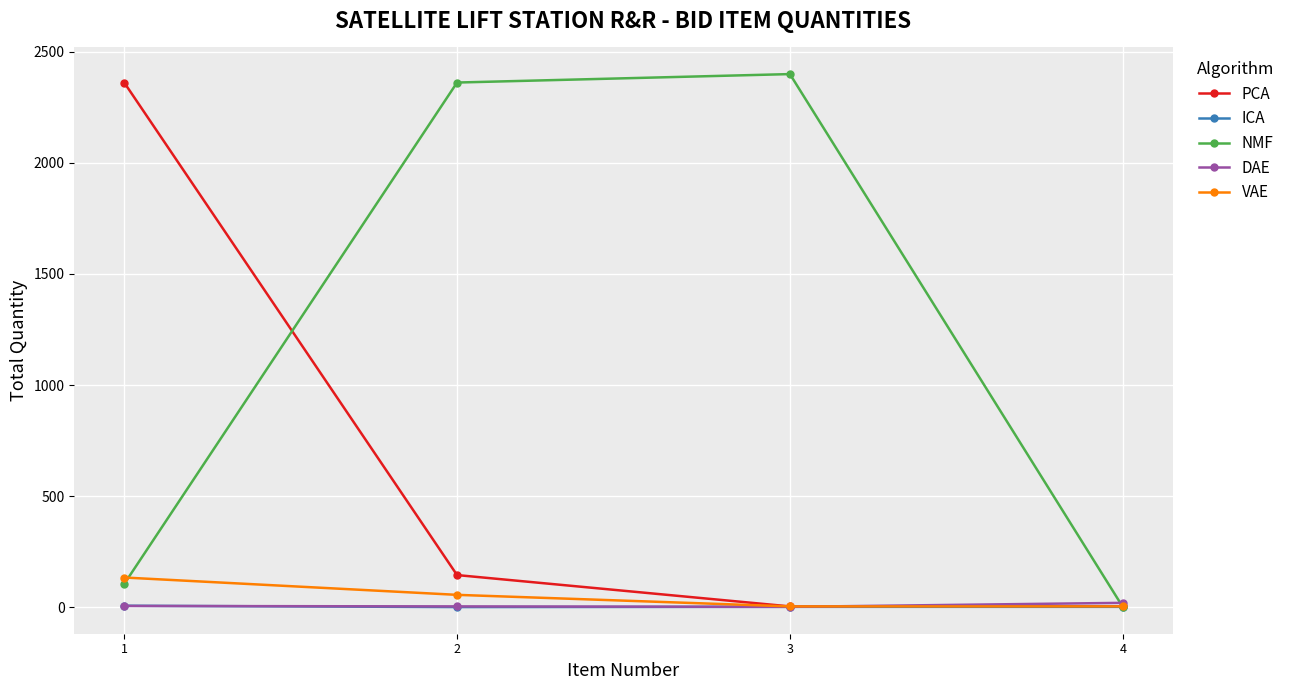

Which series has the widest spread of values?

NMF